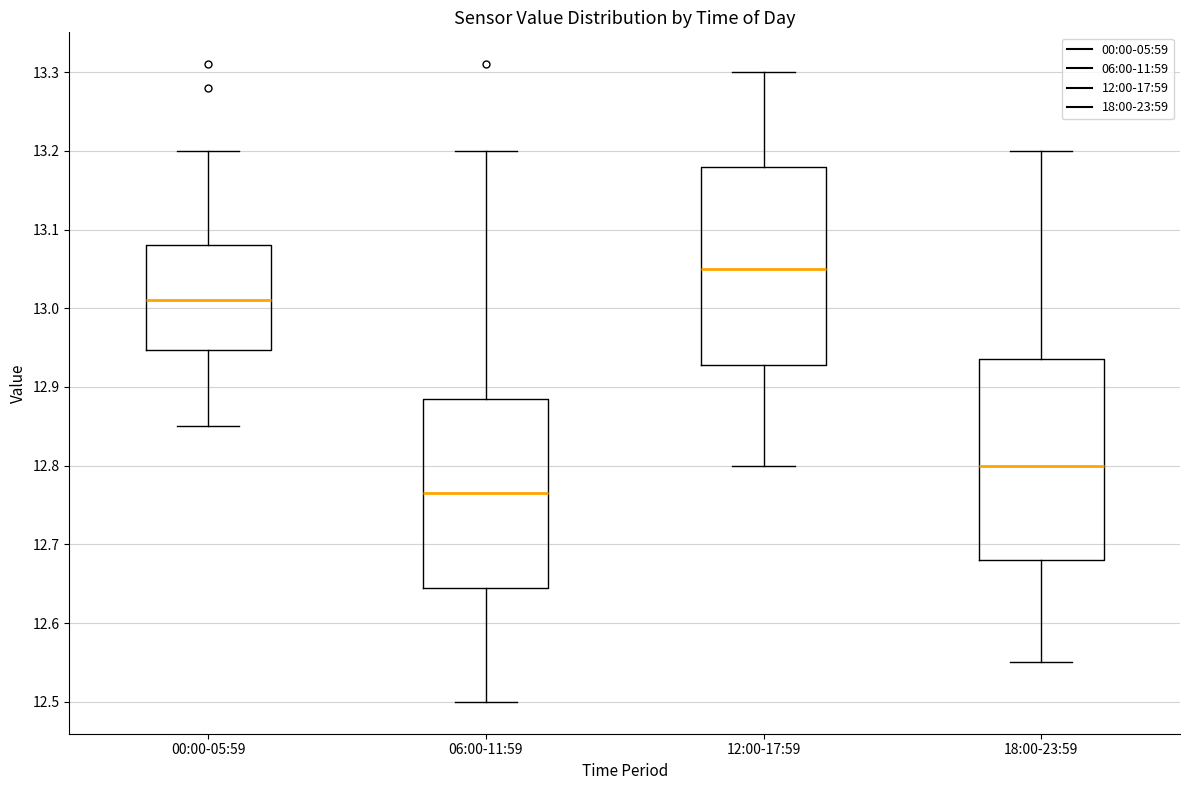

Which box has the highest median line?

12:00-17:59